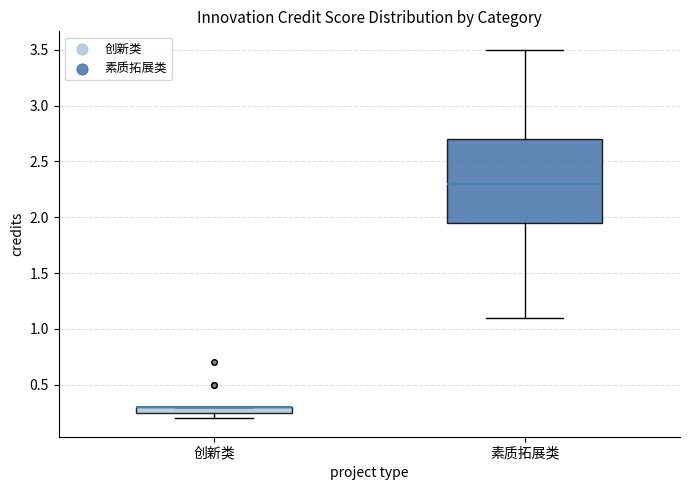

Where does the upper whisker of the box for 素质拓展类 end on the y-axis? The values are not printed on the chart, so give them approximately, as read against the axis.

3.50